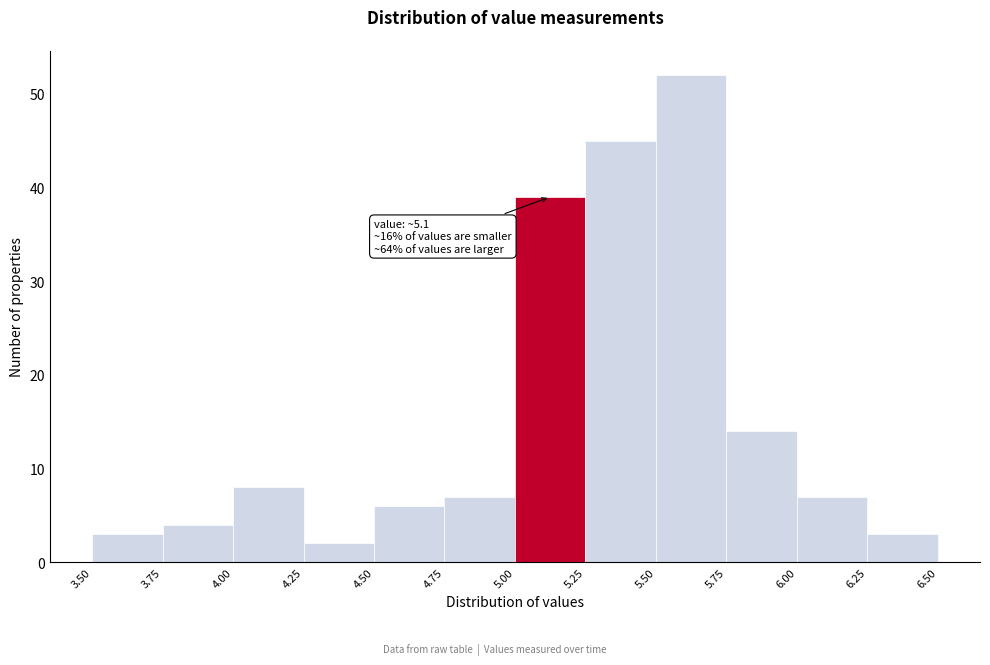

Which range on the x-axis has the tallest bar?

5.50 to 5.75